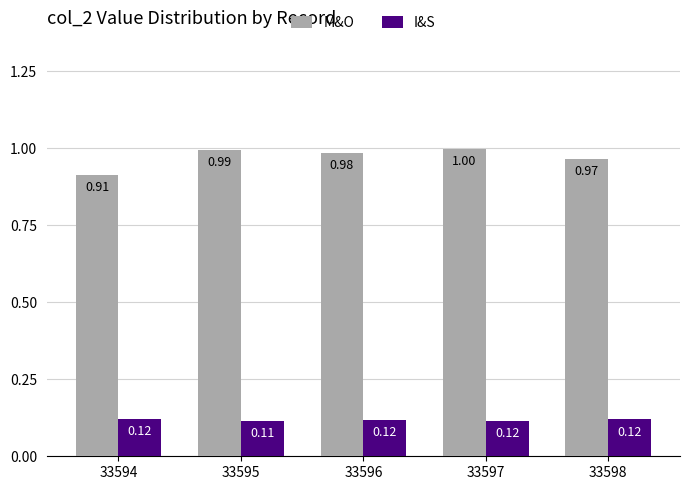

What are all the series names shown in the legend?

M&O, I&S